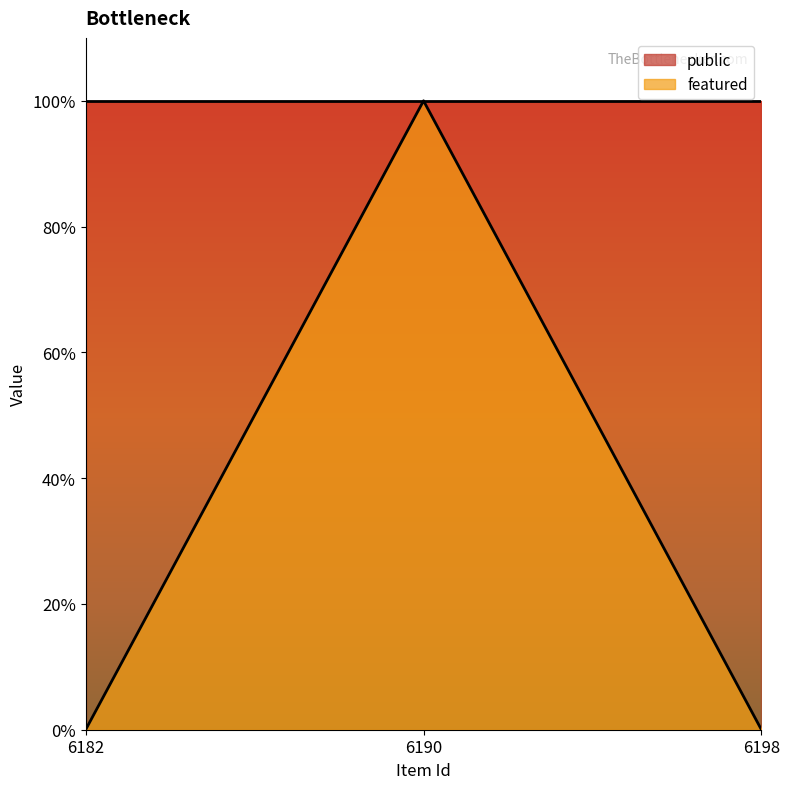

Rank the categories by value from highest to lowest.

6190, 6182, 6198